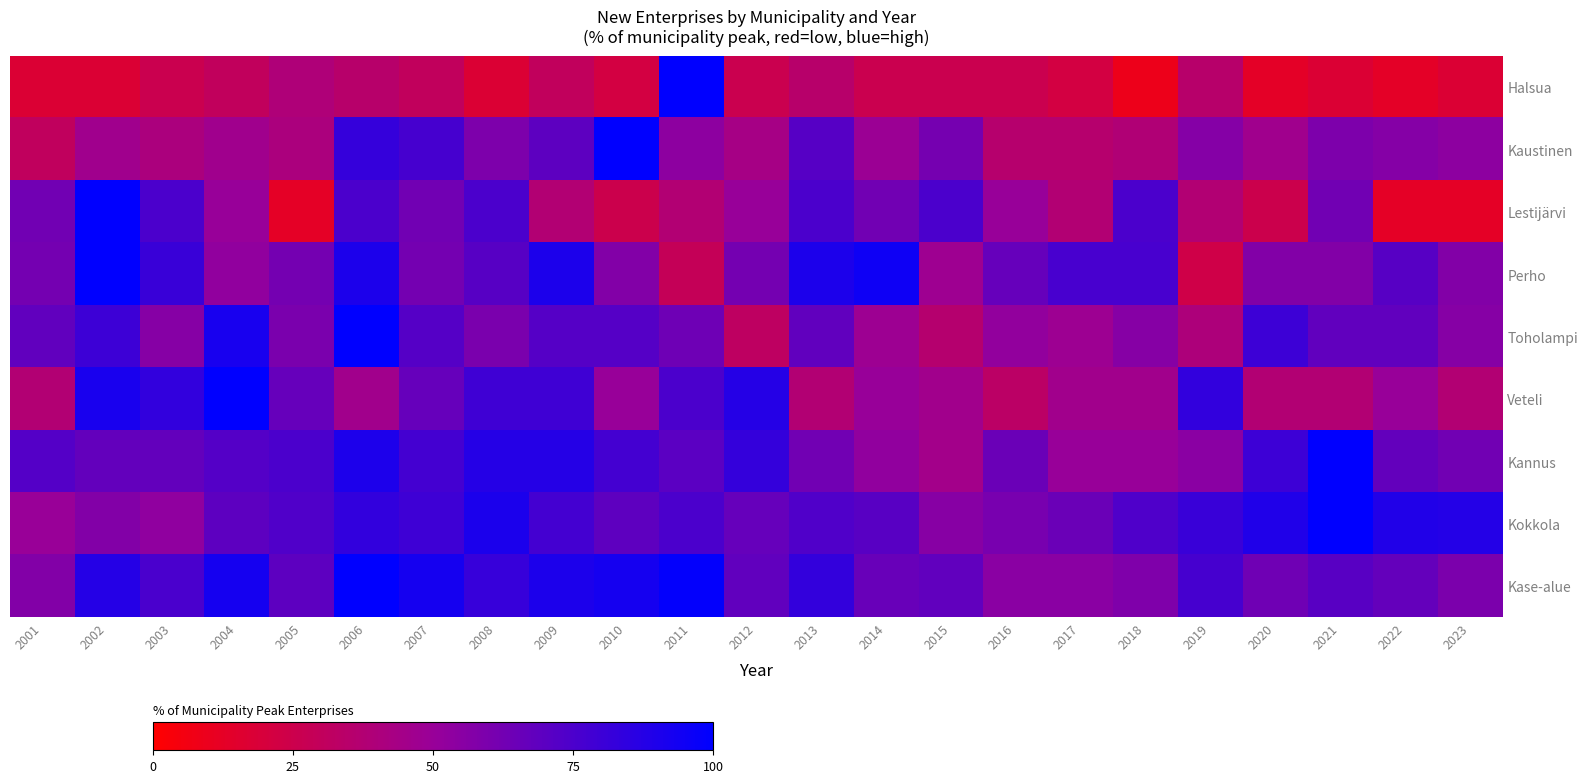

At 2015, list the series in order from smallest to largest.

Halsua, Toholampi, Kannus, Veteli, Perho, Kokkola, Kaustinen, Kase-alue, Lestijärvi